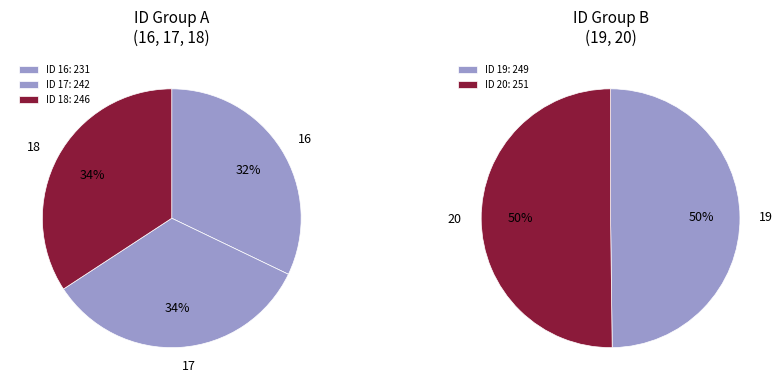

Between 20 and 19, which is larger?

20